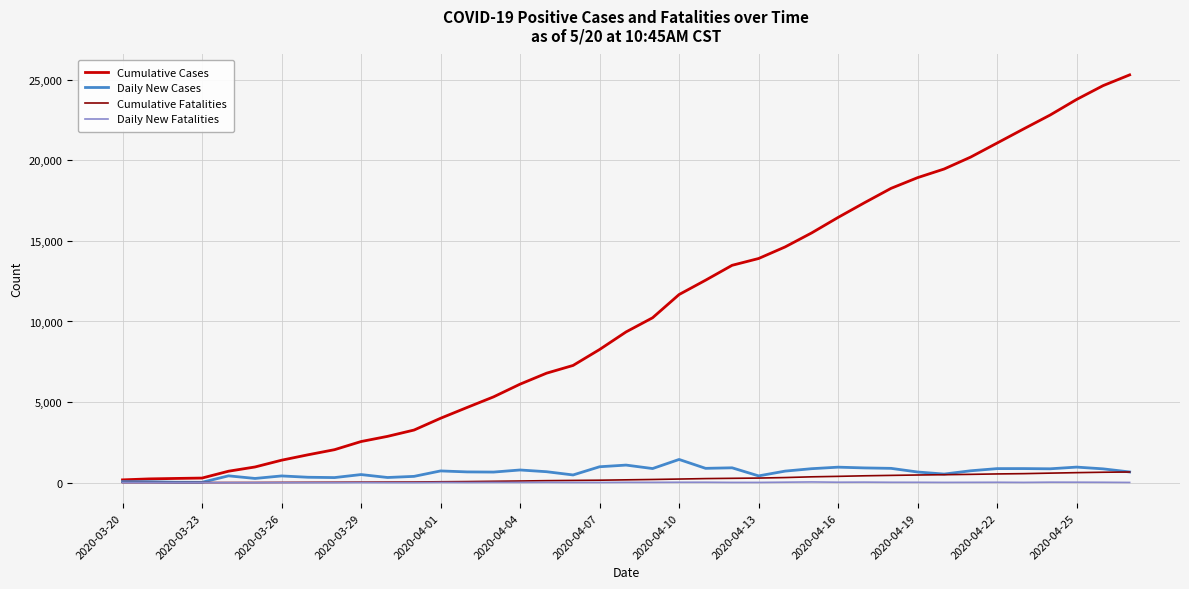

What is the highest value of the Daily New Cases series?

1441